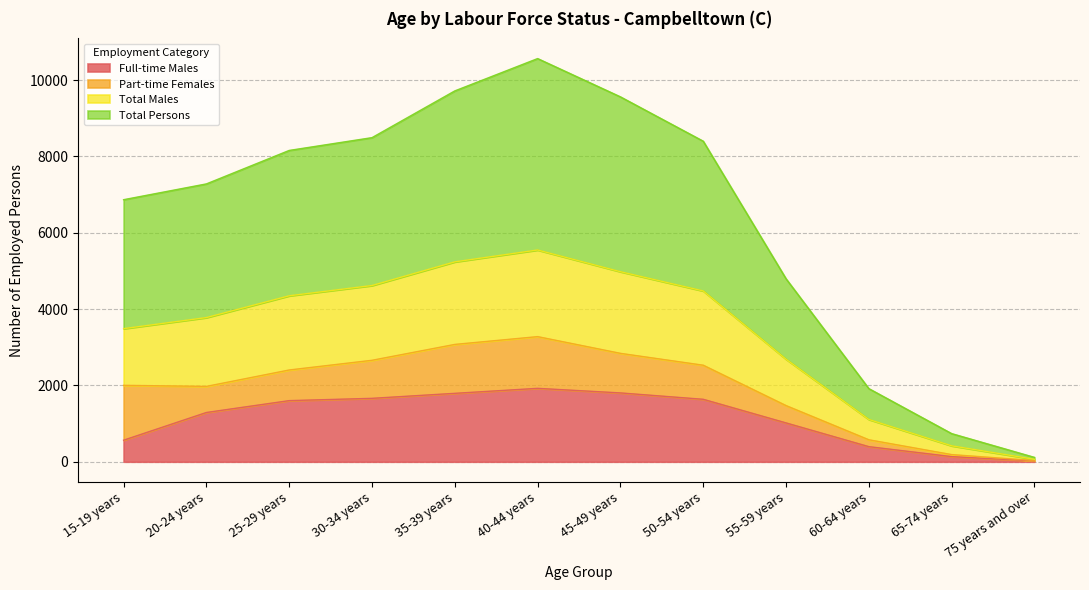

Which series has the largest range (max minus min)?

Total Persons